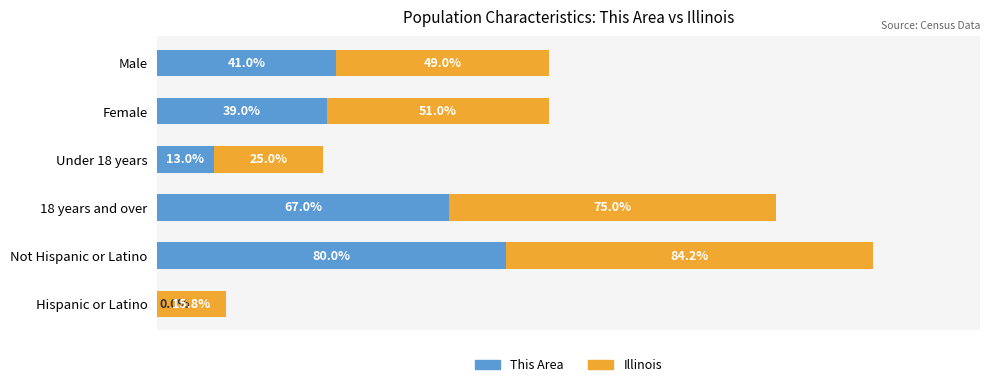

At which category is the sum across all series the highest?

Not Hispanic or Latino